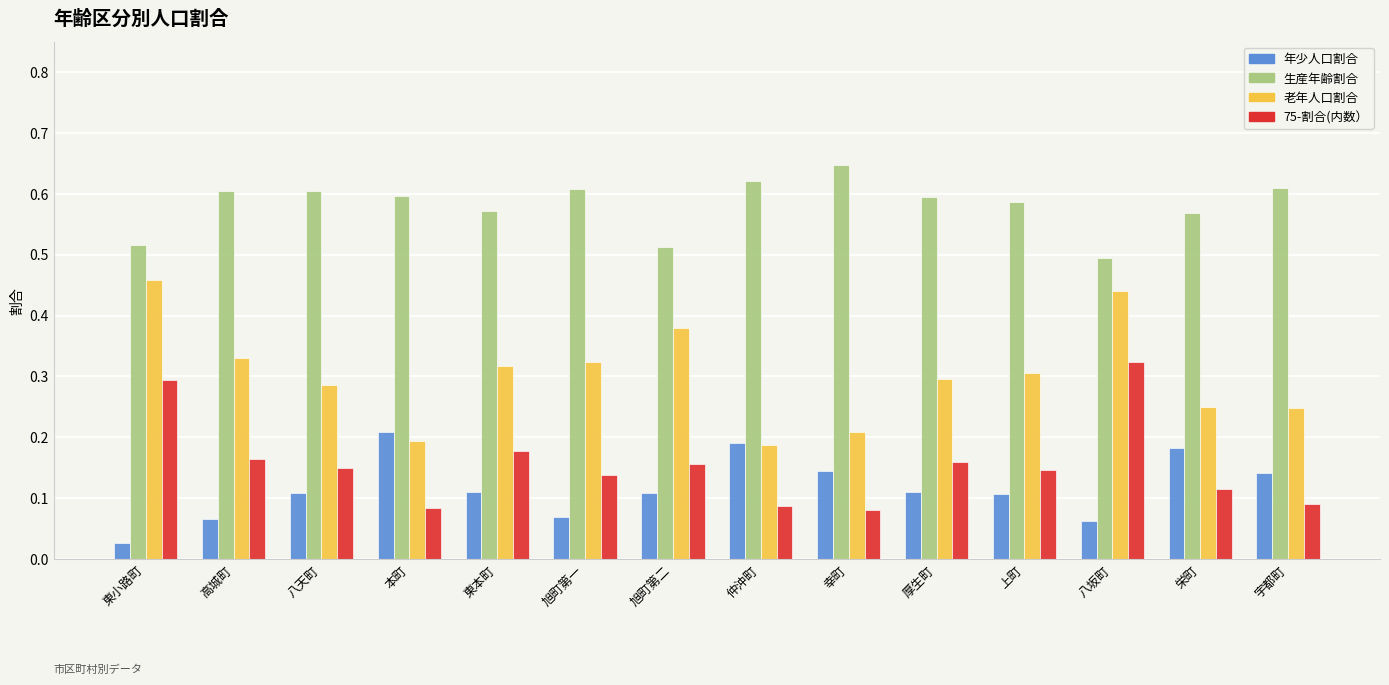

How many groups of bars are there?

14